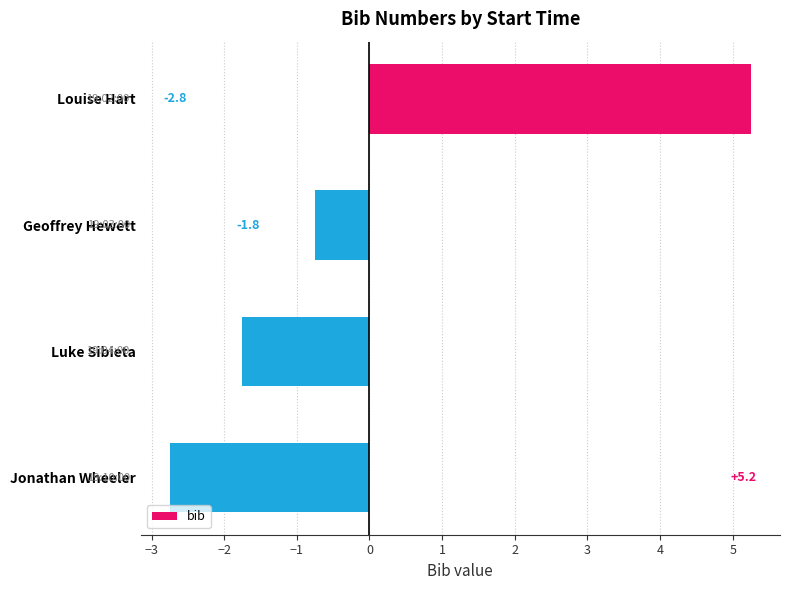

List the labels in order of value, smallest first.

Jonathan Wheeler, Luke Sibieta, Geoffrey Hewett, Louise Hart